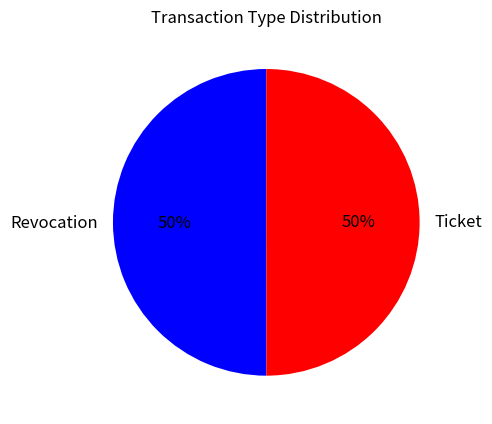

Is it true that Ticket is 38% of the pie?

False